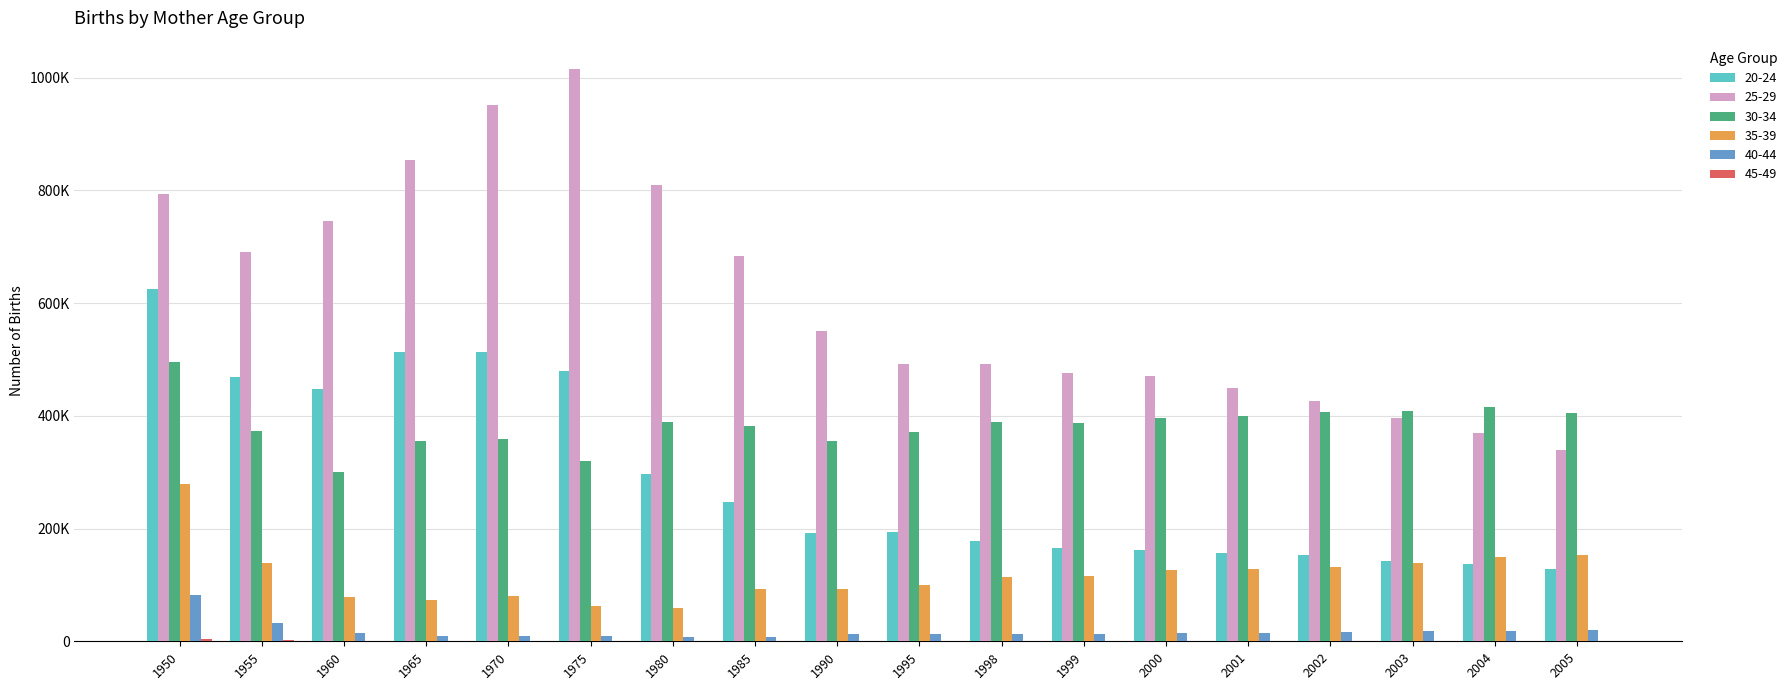

Reading left to right, what are all the values shown in this chart?

20-24: 624797	469027	447097	513645	513172	479041	296854	247341	191859	193514	177195	166136	161361	157077	152493	142068	136486	128135
25-29: 794241	691349	745253	854399	951246	1014624	810204	682885	550994	492714	492692	476115	470833	450013	425817	395975	370220	339328
30-34: 496240	372175	300684	355269	358375	320060	388935	381466	356026	371773	388294	386639	396901	399808	406482	408585	415903	404700
35-39: 278781	138158	78104	72355	80581	62663	59127	93501	92377	100053	113728	116443	126409	127336	131040	139489	150222	153440
40-44: 81953	33055	14217	9828	9860	8727	6911	8224	12587	12472	13255	13629	14848	15047	16200	17478	18790	19750
45-49: 4213	1572	864	462	523	312	257	244	224	414	459	426	396	398	396	402	483	564